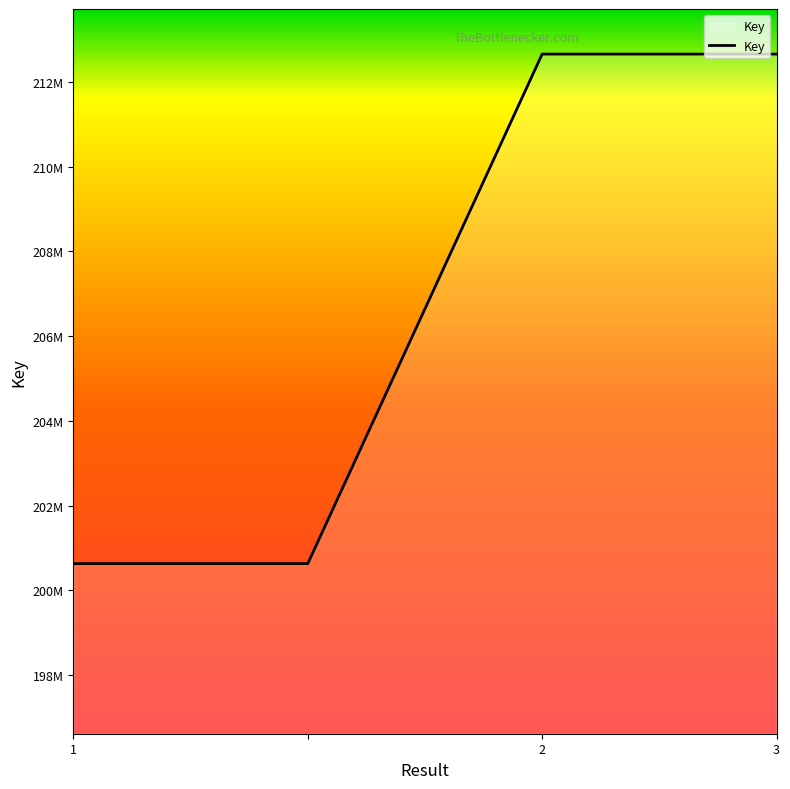

Does the chart have visible grid lines?

No